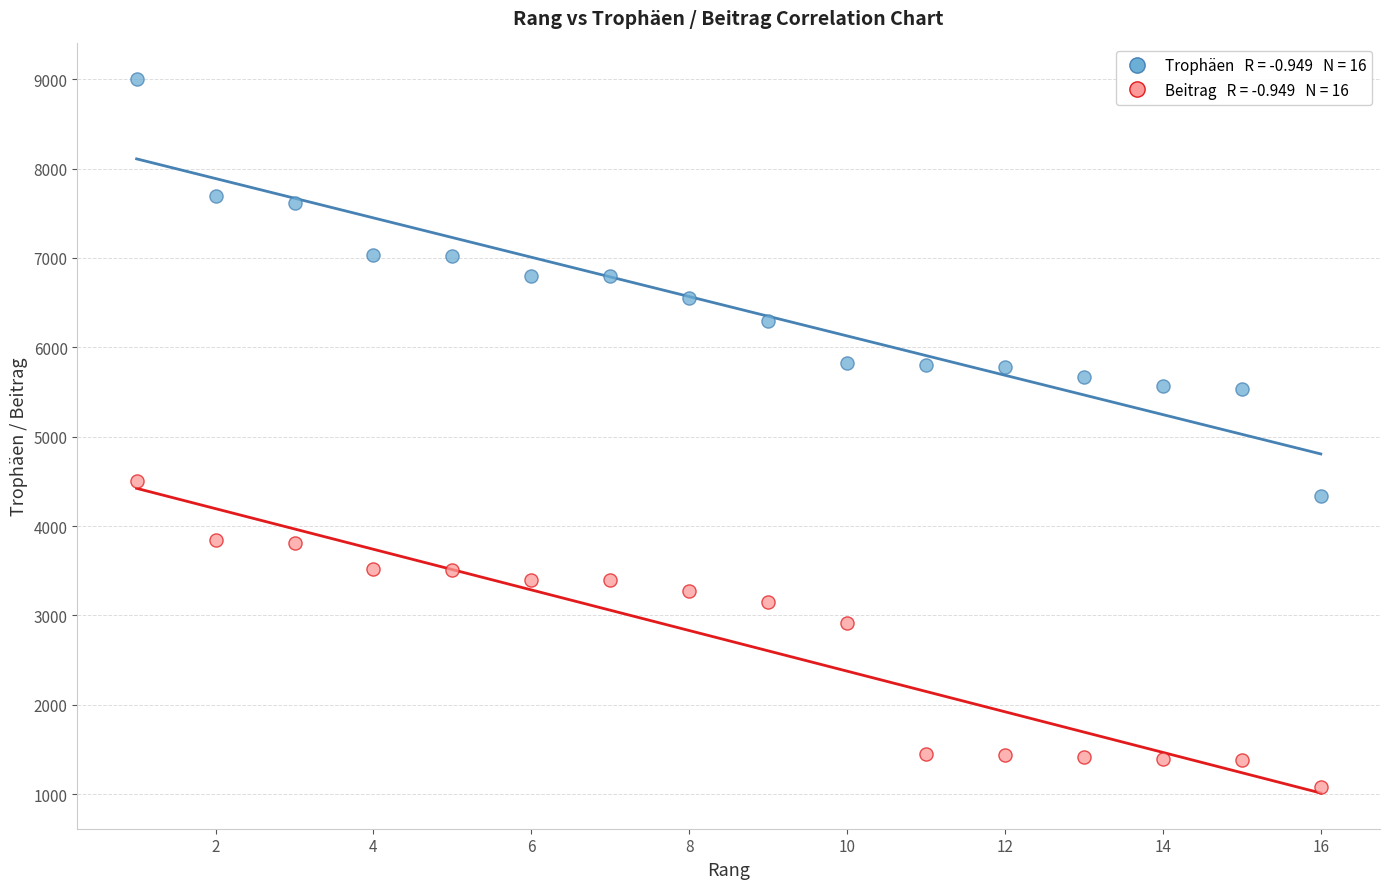

Across all data points, what is the range of X values (max minus min)?

15